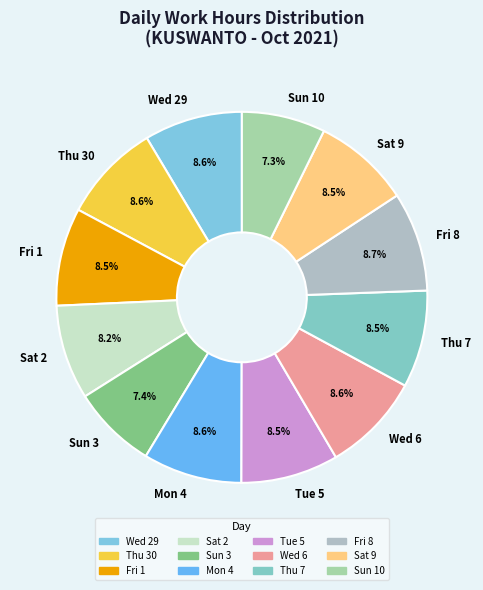

Does any single category account for the majority?

No